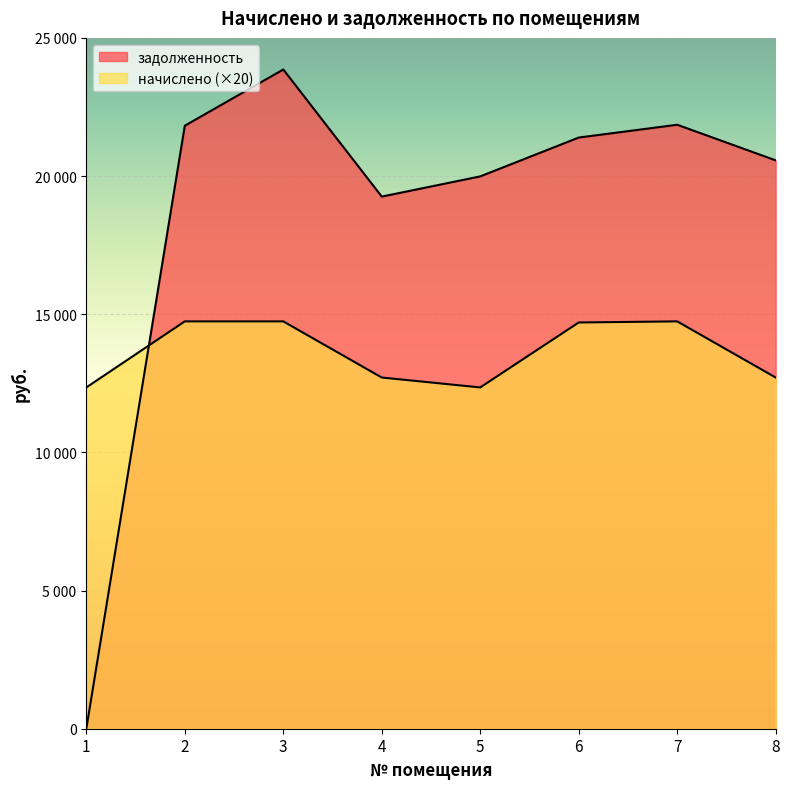

At which category is the sum across all series the highest?

3